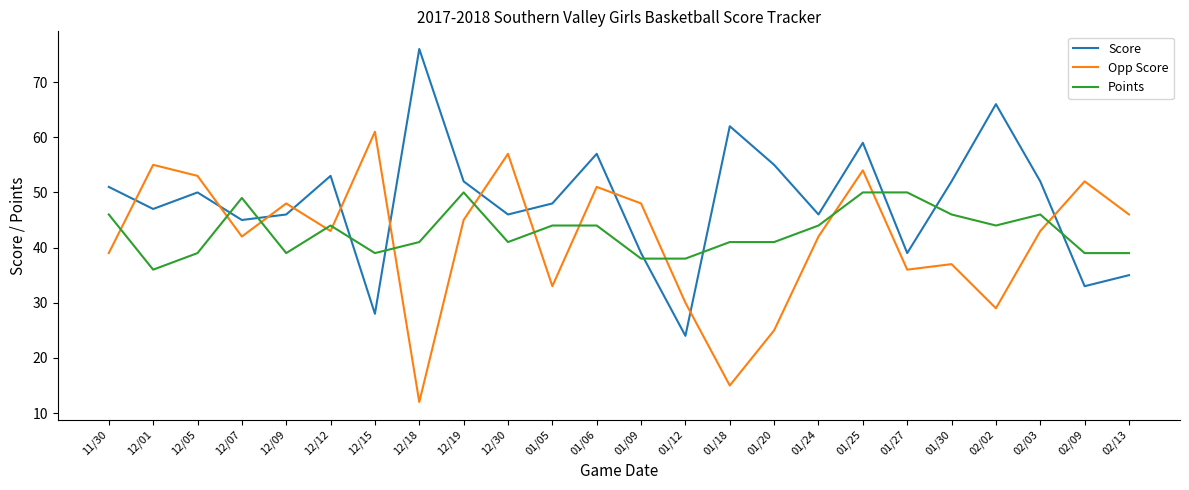

What is the difference between the Opp Score values at 11/30 and 02/02?

10